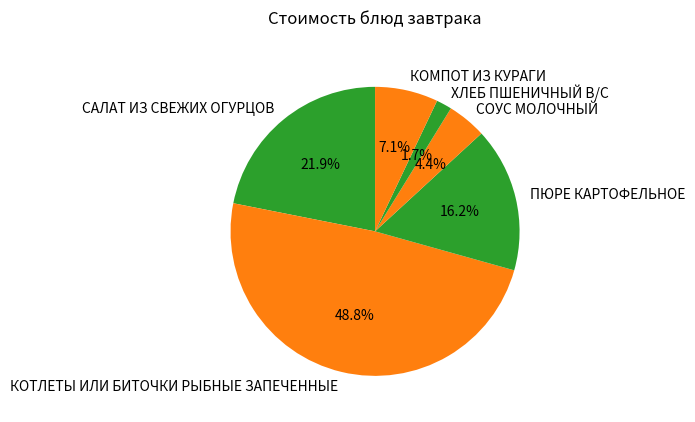

True or false: САЛАТ ИЗ СВЕЖИХ ОГУРЦОВ accounts for 22% of the total.

True